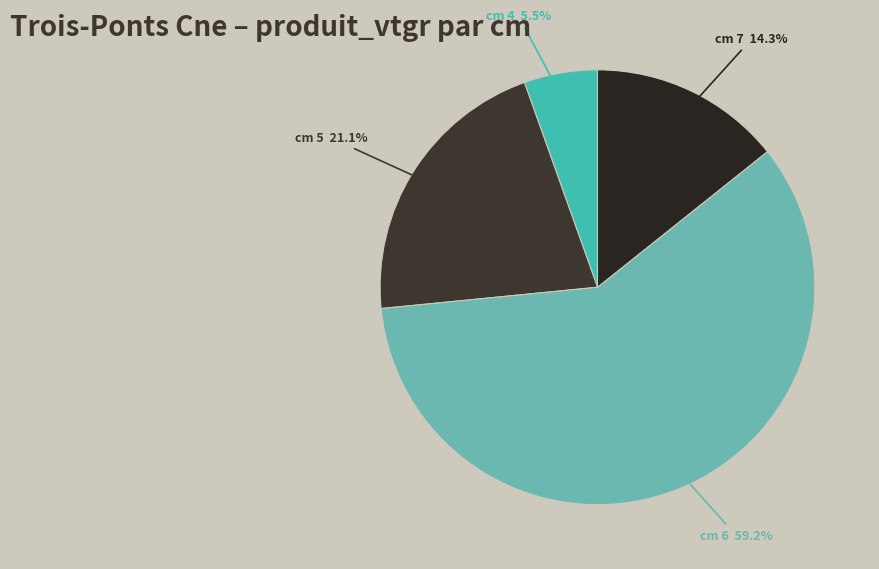

Which category accounts for the majority?

cm 6